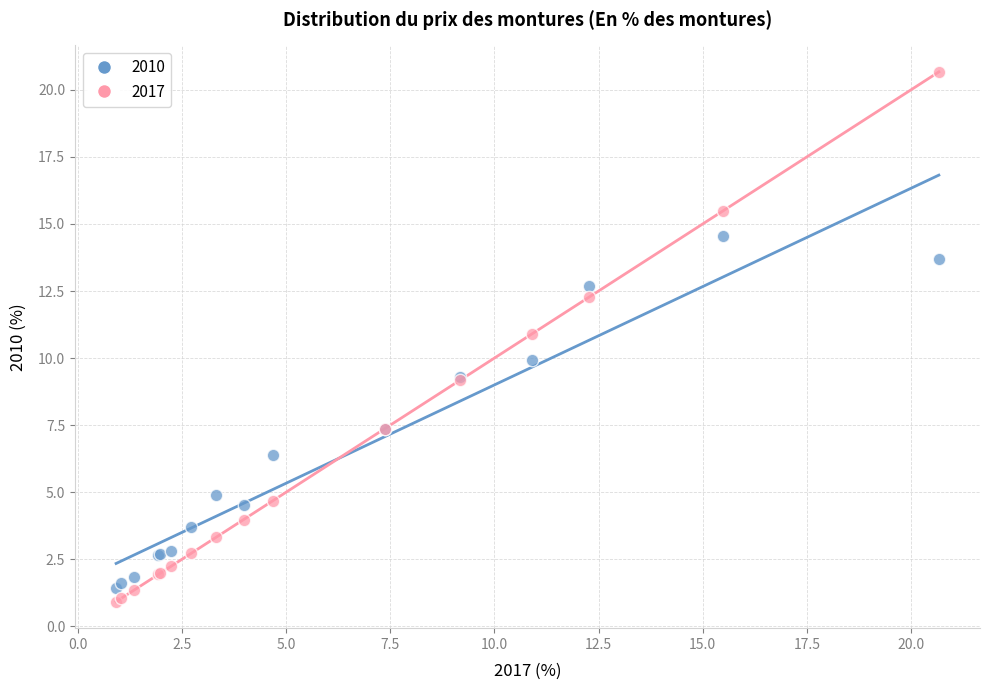

Which series has the widest spread of Y values?

2017